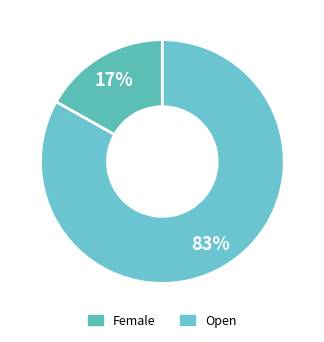

The Female slice represents 27% of the pie. True or false?

False